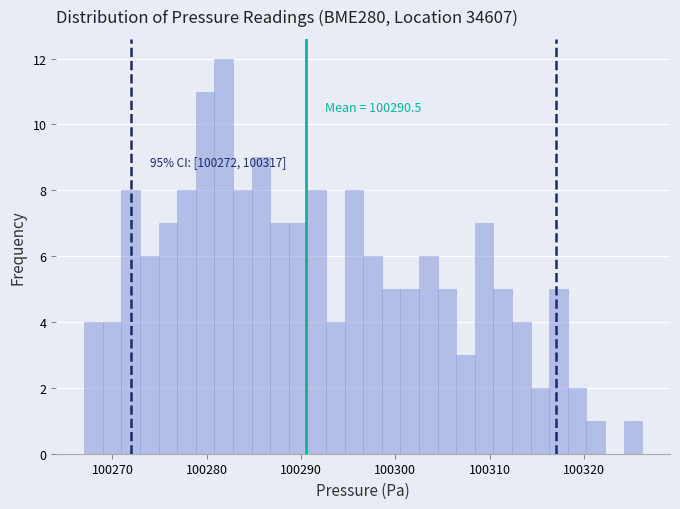

Read against the x-axis, roughly where is the centre of the tallest bar?

100282